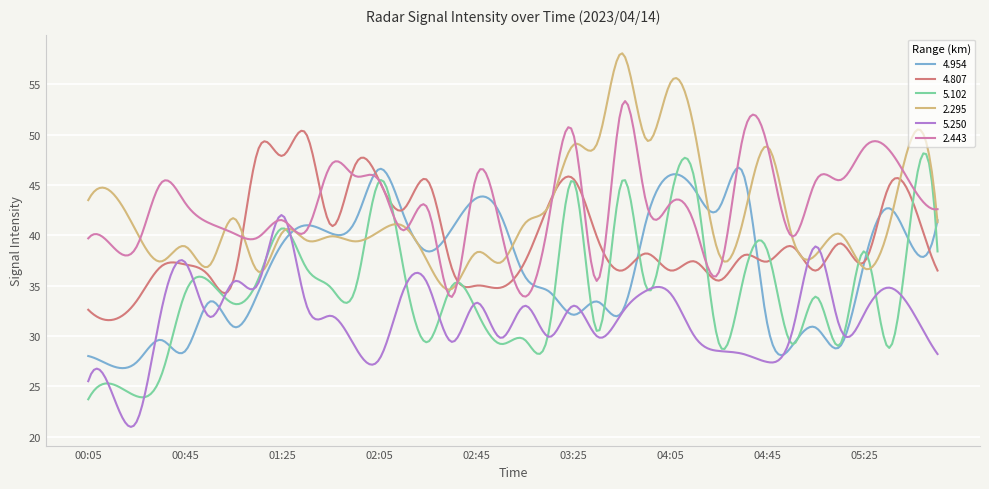

What is the smallest value displayed?

21.0